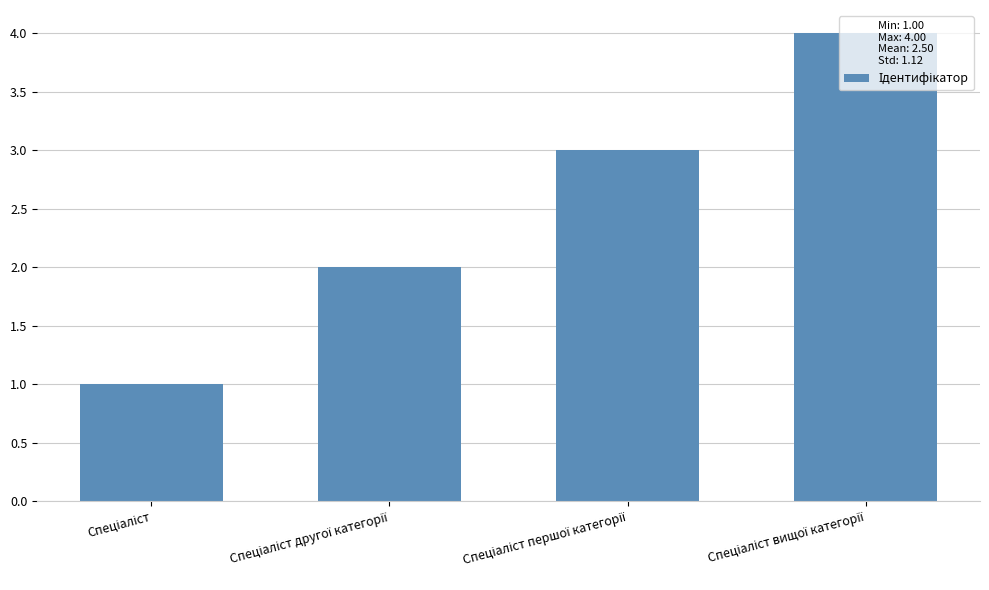

What is the greatest value displayed?

4